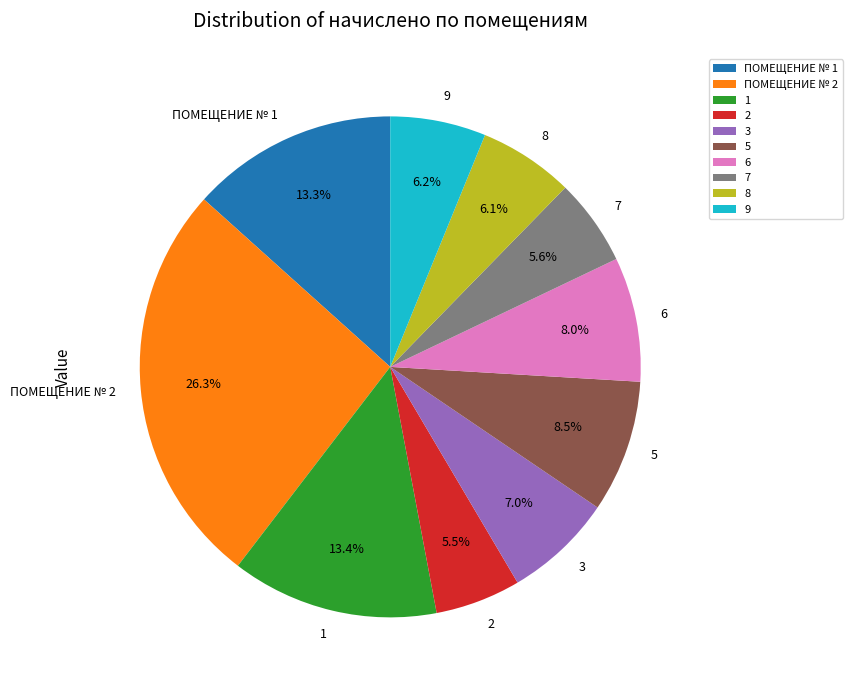

Which slice is the largest?

ПОМЕЩЕНИЕ № 2